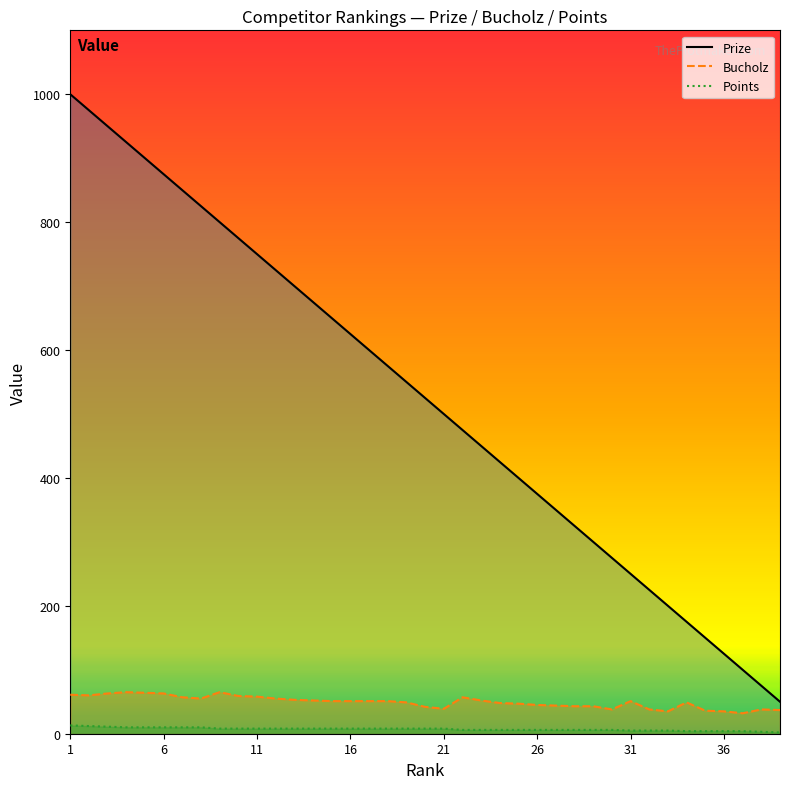

How many lines are shown in the chart?

3